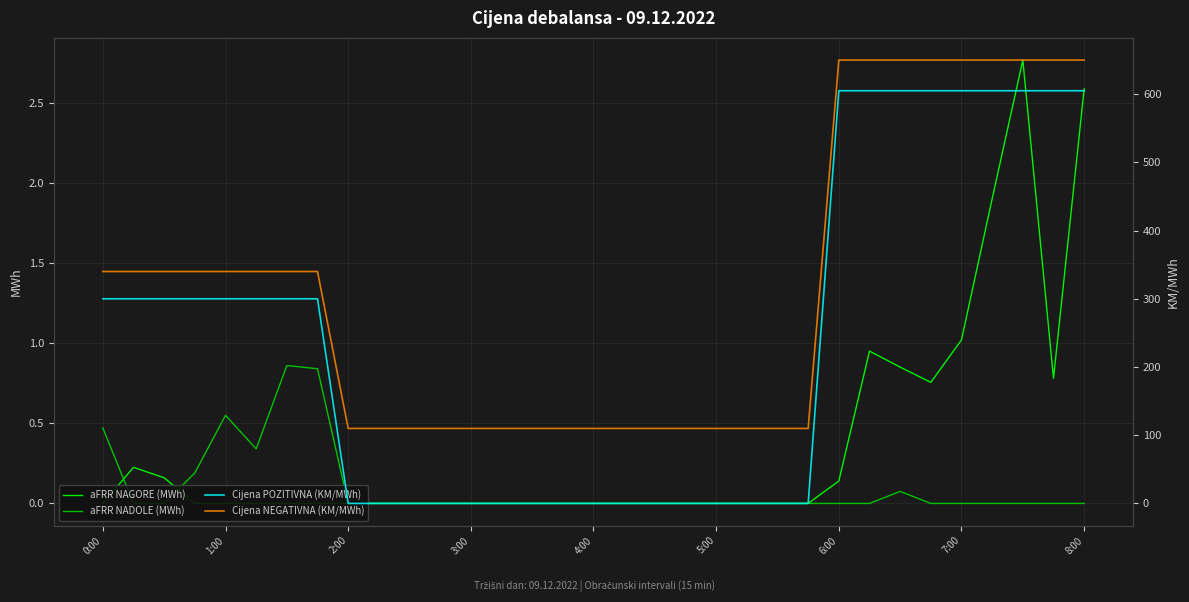

True or false: Cijena NEGATIVNA (KM/MWh) and aFRR NAGORE (MWh) cross at least once.

False